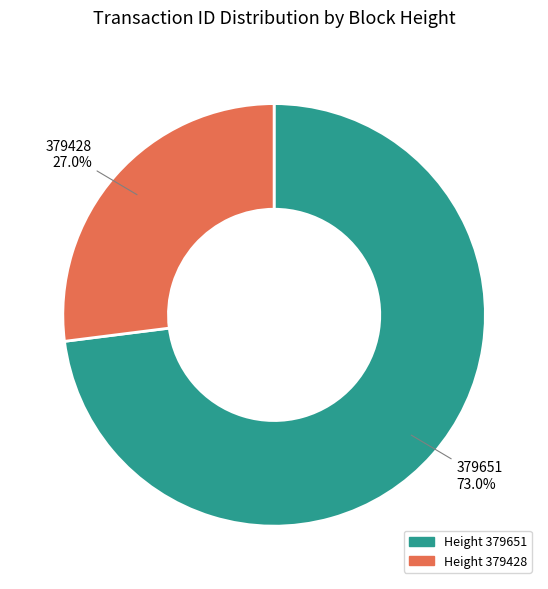

Between 379428 and 379651, which is larger?

379651